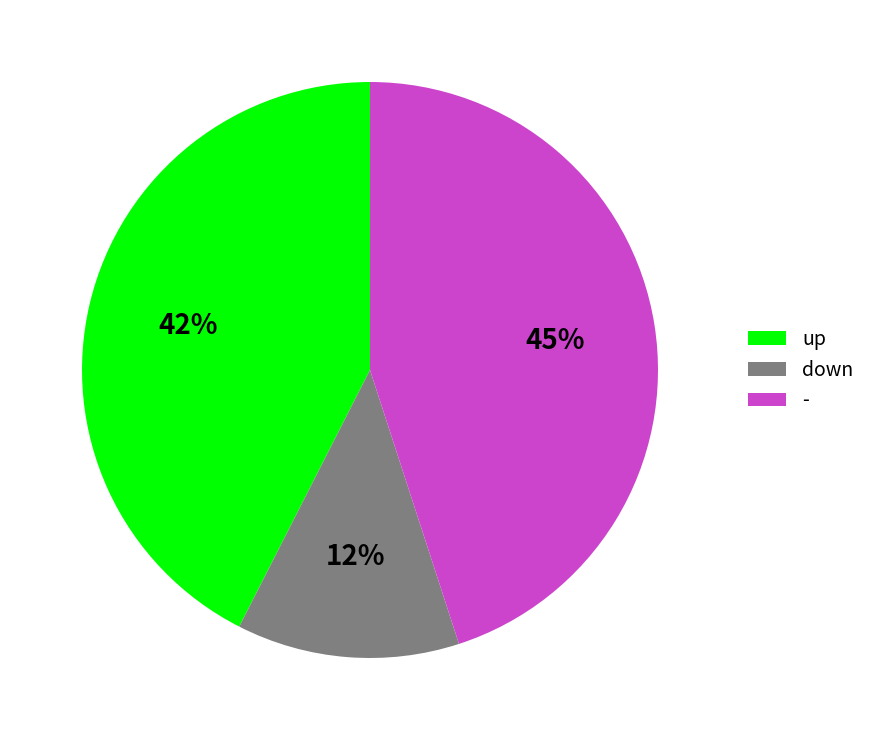

Is the sum of down and - greater than half?

Yes